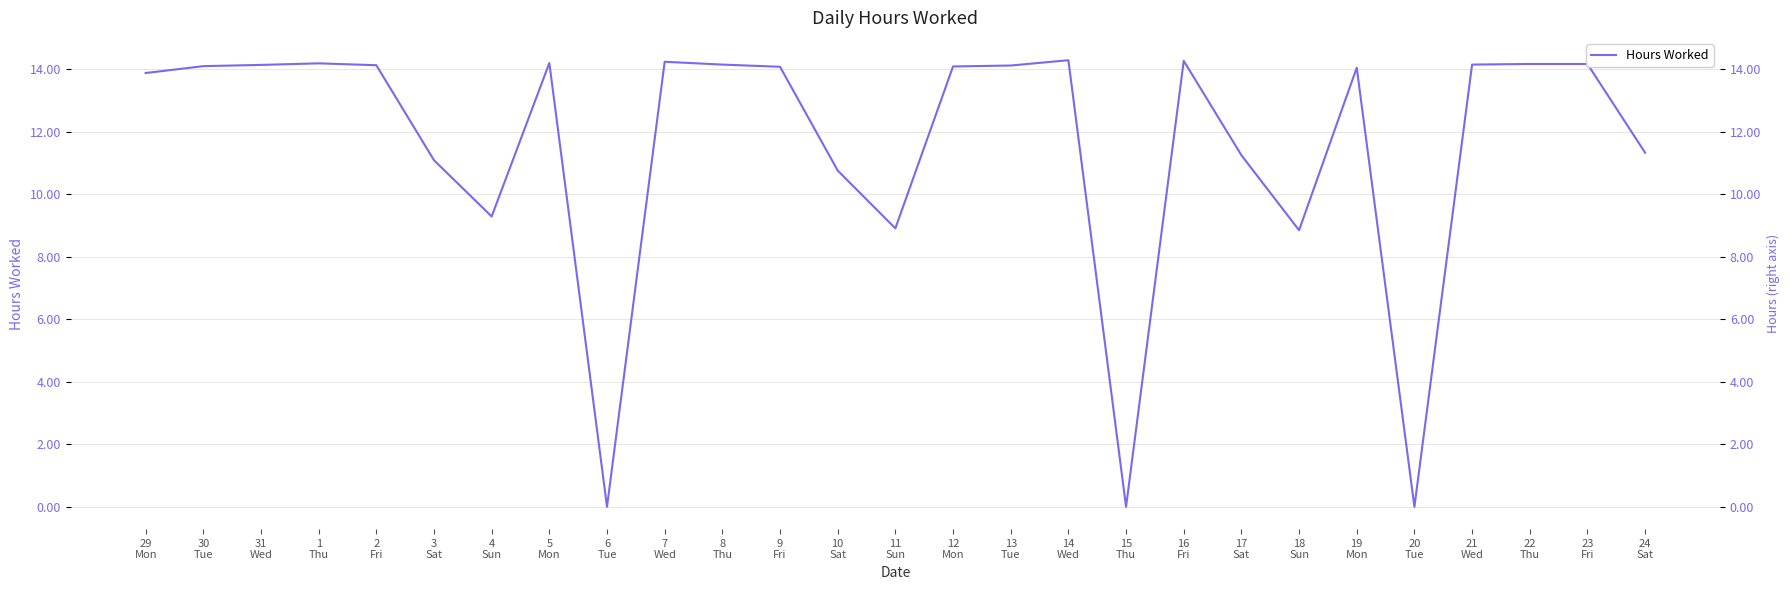

Reading left to right, list all the values displayed in this chart.

13.9	14.1	14.1	14.2	14.1	11.1	9.3	14.2	0.0	14.2	14.2	14.1	10.8	8.9	14.1	14.1	14.3	0.0	14.3	11.2	8.8	14.1	0.0	14.2	14.2	14.2	11.3